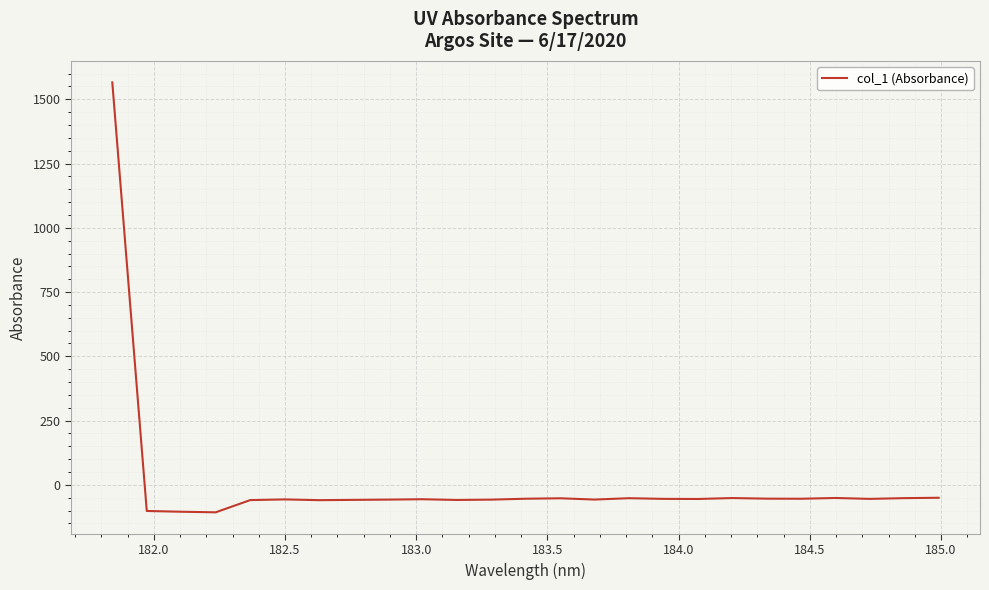

What is the minimum value shown in the chart?

-106.6